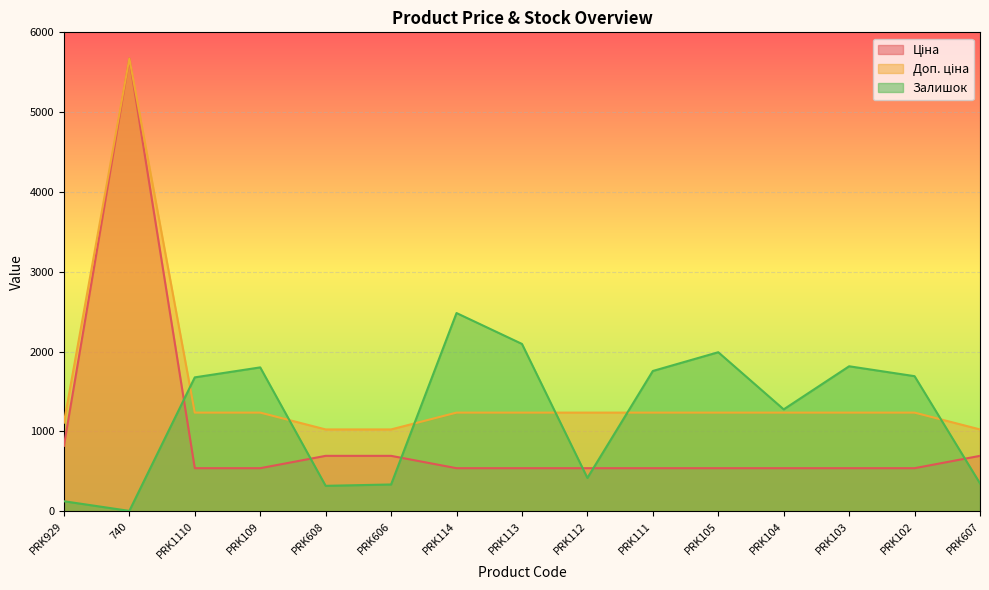

What is the difference between the maximum and second lowest values in the Доп. ціна series?

4649.2